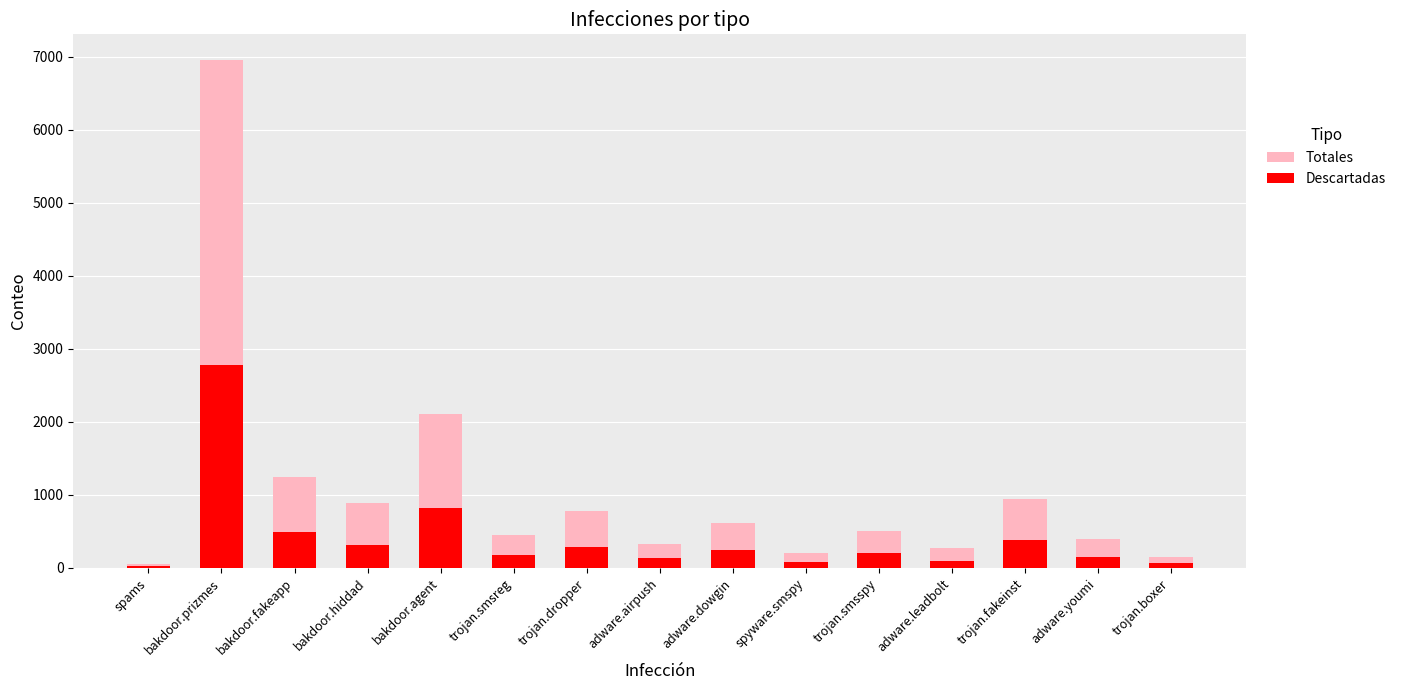

What position from the left is trojan.boxer?

15